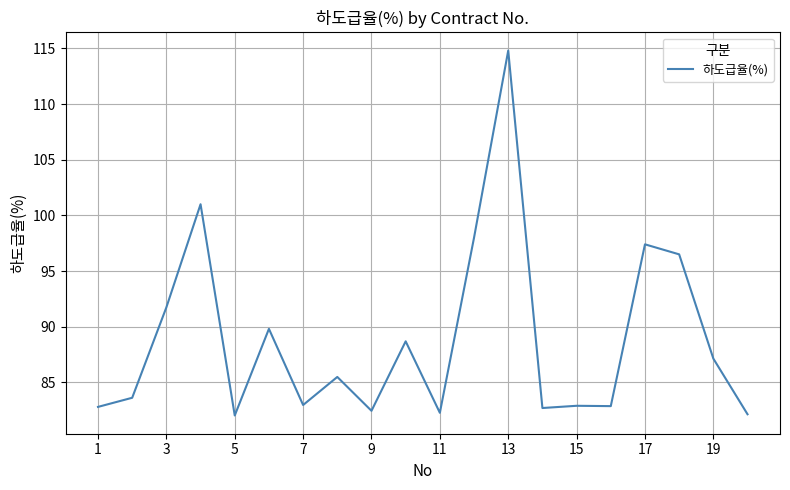

What is the difference between the maximum and minimum values?

32.8